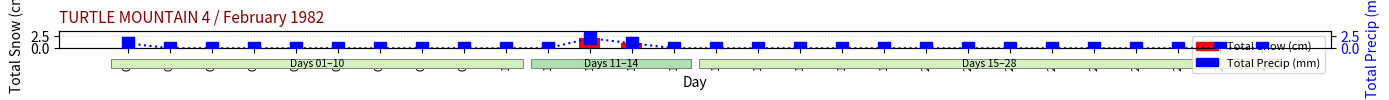

Which category has the highest value in the Total Precip (mm) series?

12